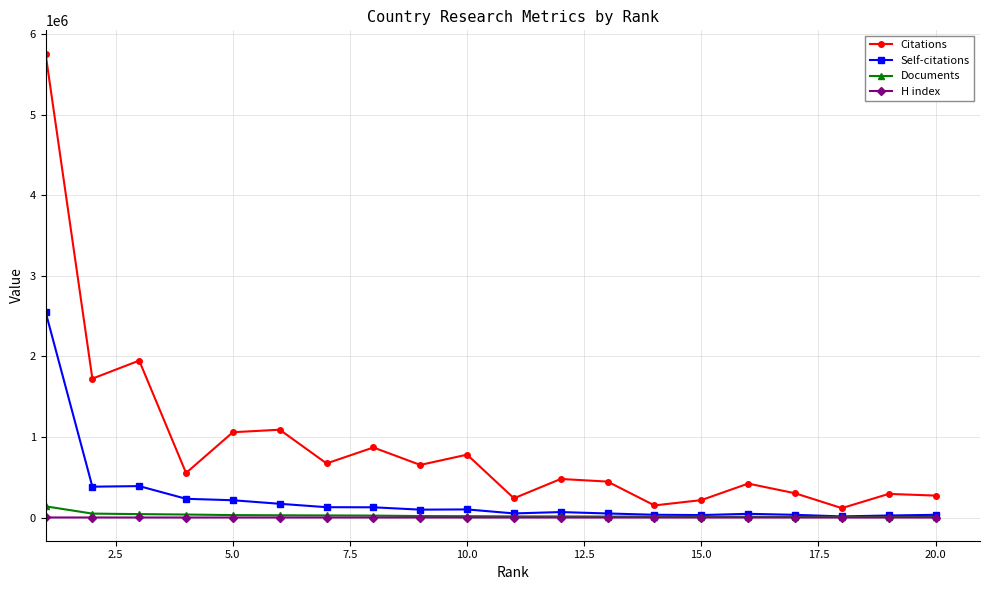

What is the difference between the maximum and second lowest values in the H index series?

449